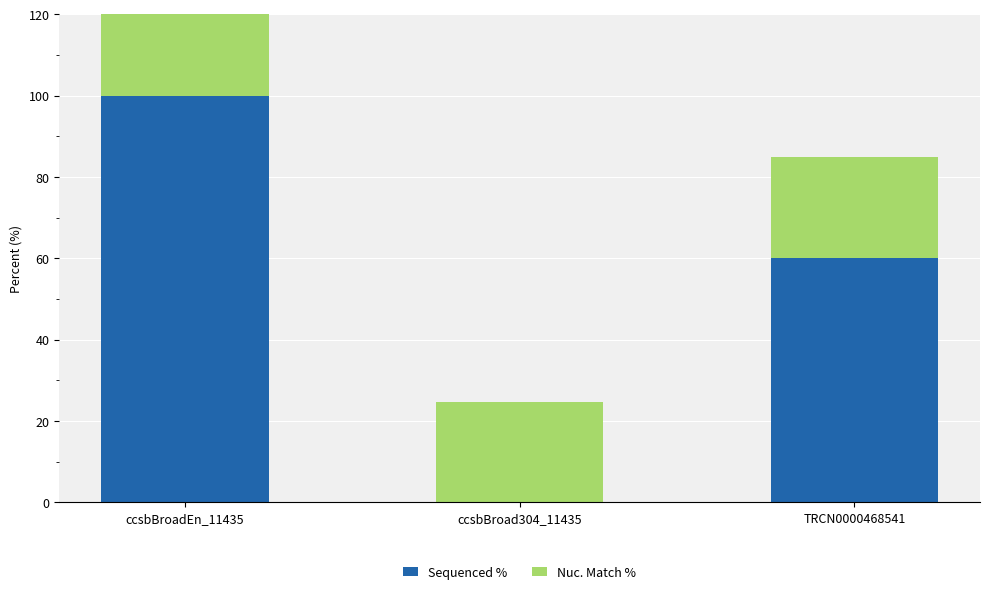

Where does the Sequenced % series first go above 60?

ccsbBroadEn_11435